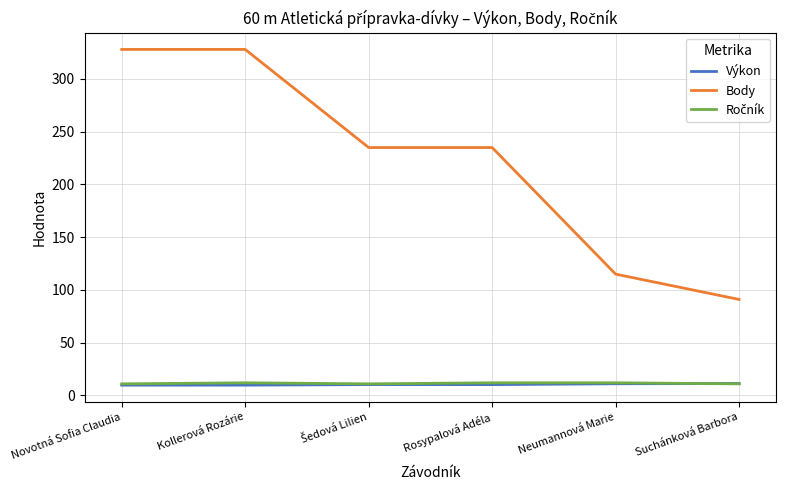

What is the minimum value shown in the chart?

9.8